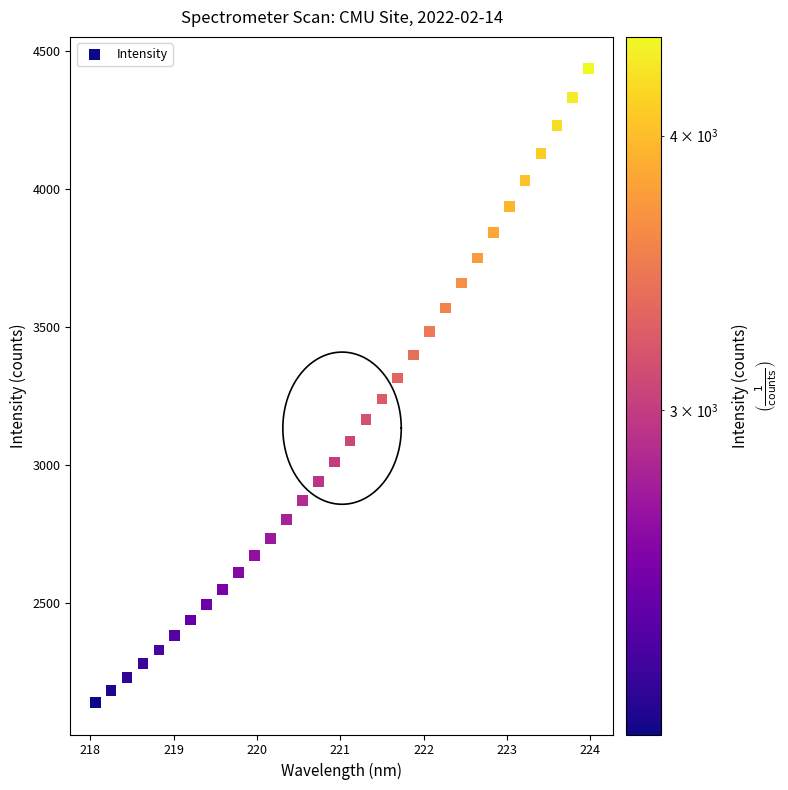

What is the range of Y values (max minus min)?

2298.2